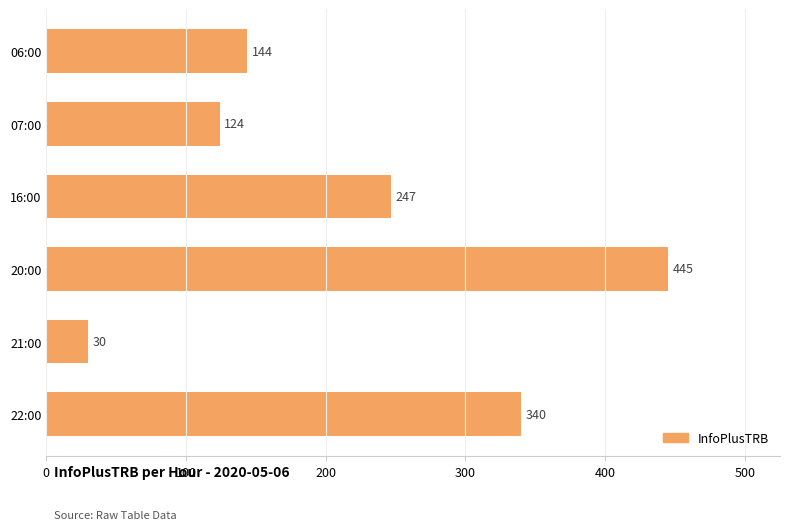

At which category does the chart reach its peak across all series?

20:00